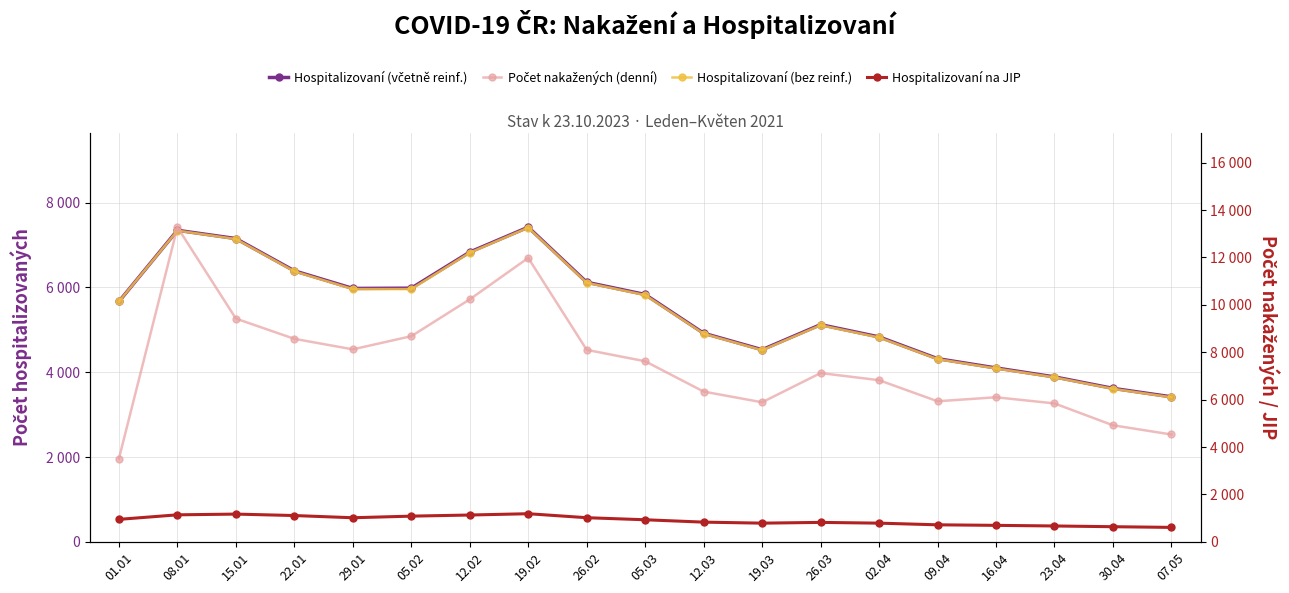

How many interior local peaks does the Hospitalizovaní (bez reinf.) series have?

3